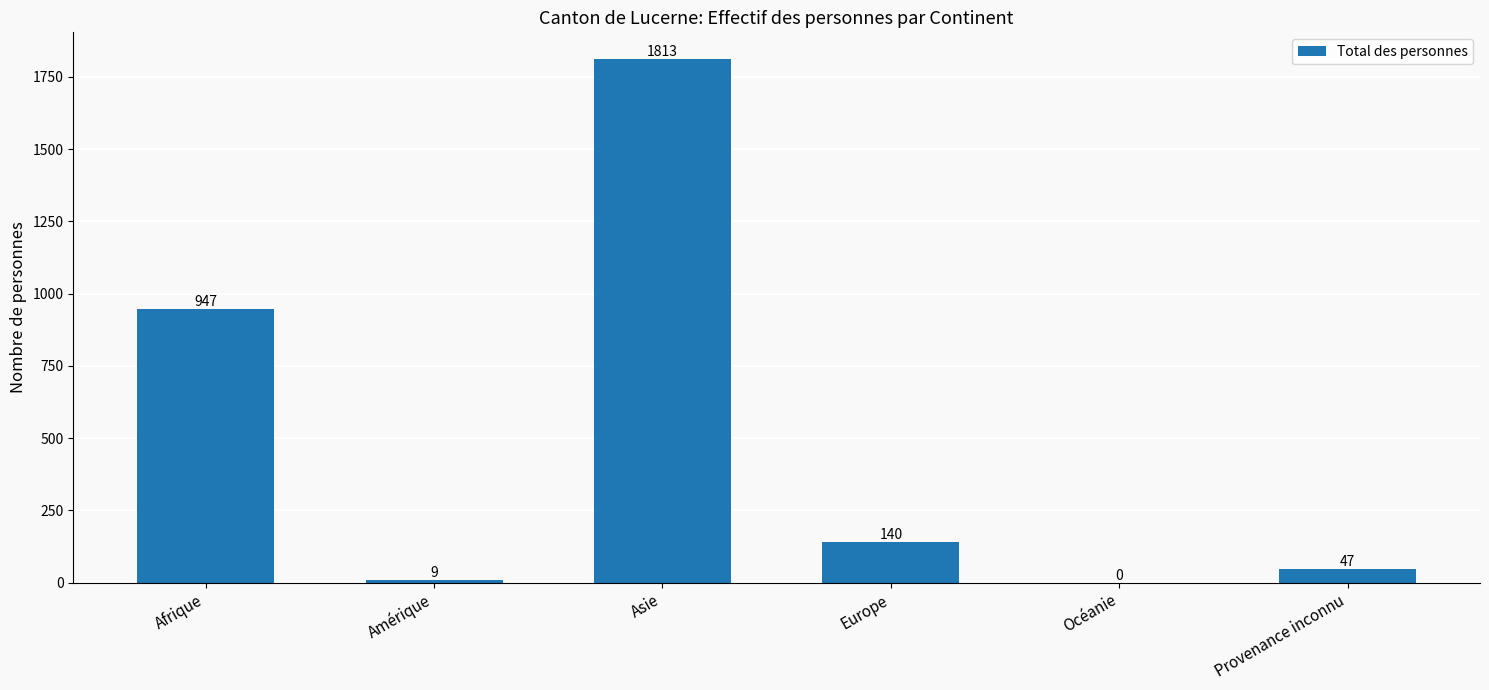

What is the change in value from Océanie to Provenance inconnu?

+47